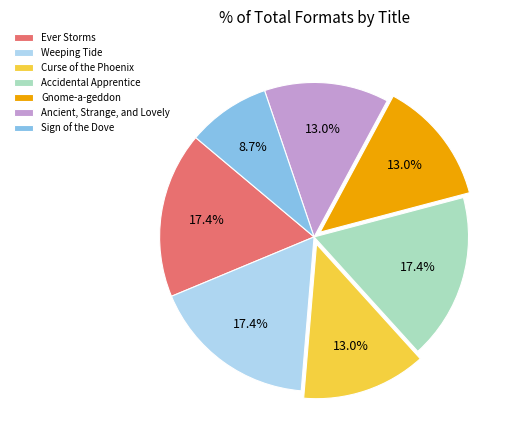

What percentage is the Curse of the Phoenix slice, to the nearest percent?

13%